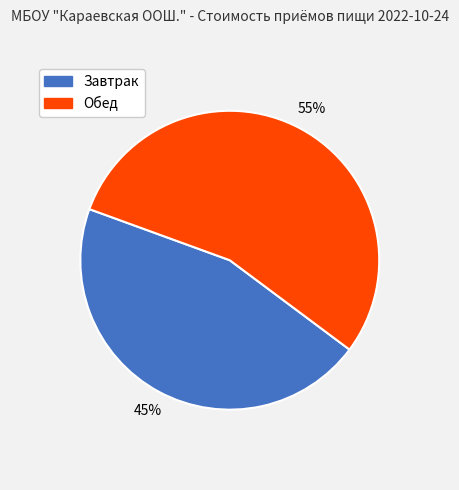

To the nearest percent, what portion does Завтрак represent?

45%